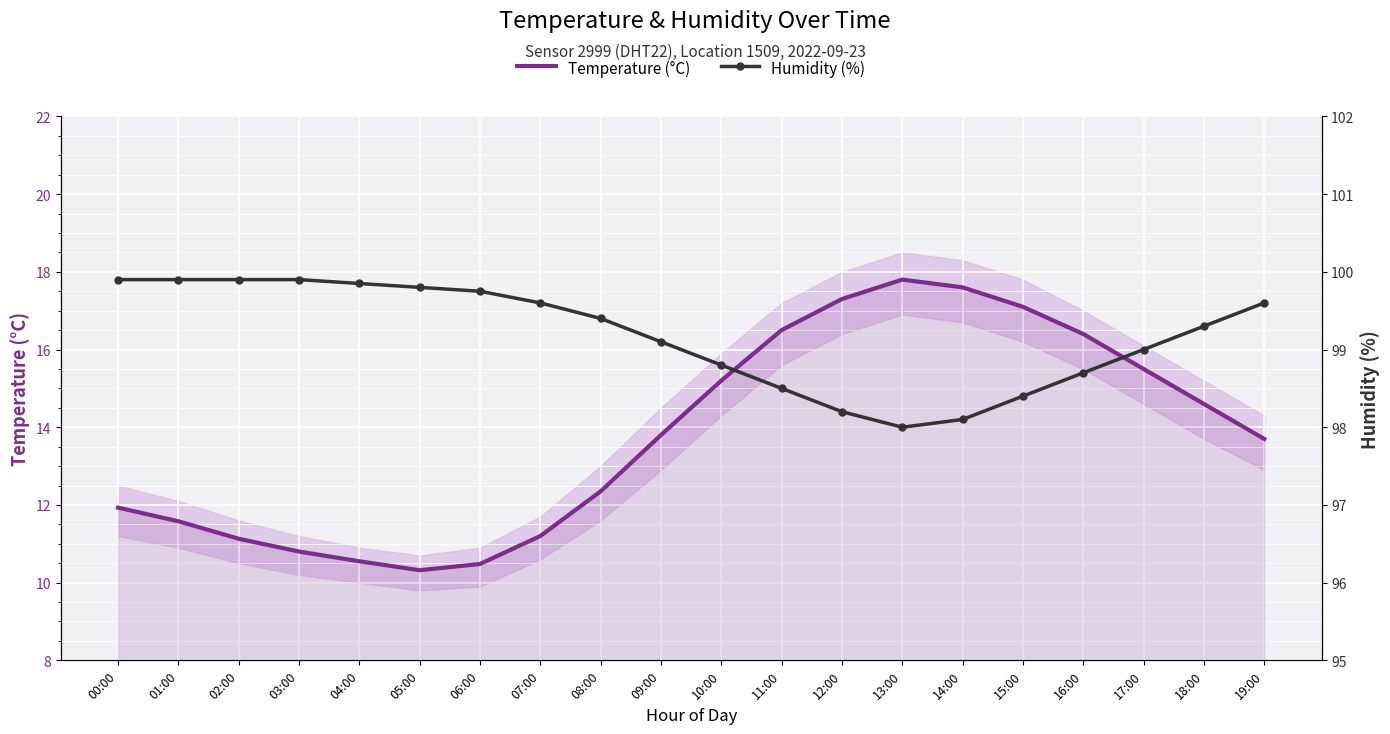

Which has a higher value, 05:00 or 03:00?

03:00